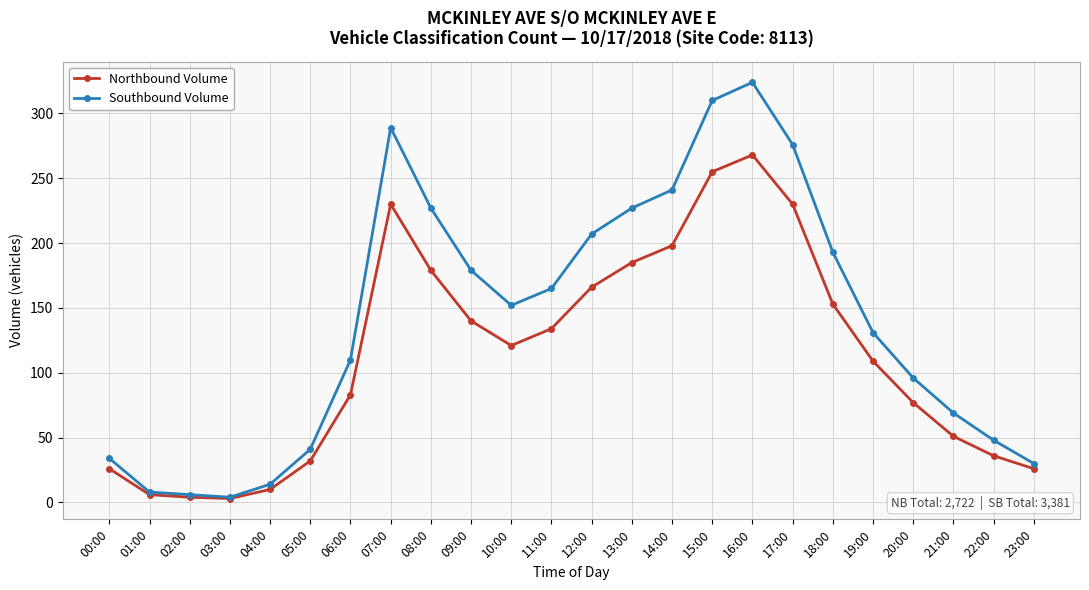

List the series in order of their overall mean, lowest first.

Northbound Volume, Southbound Volume